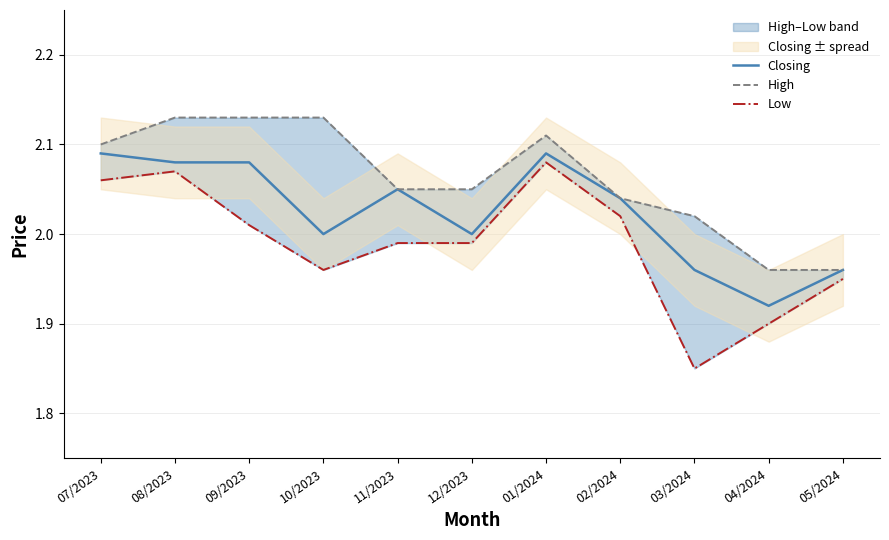

At which label does Low reach its minimum?

03/2024